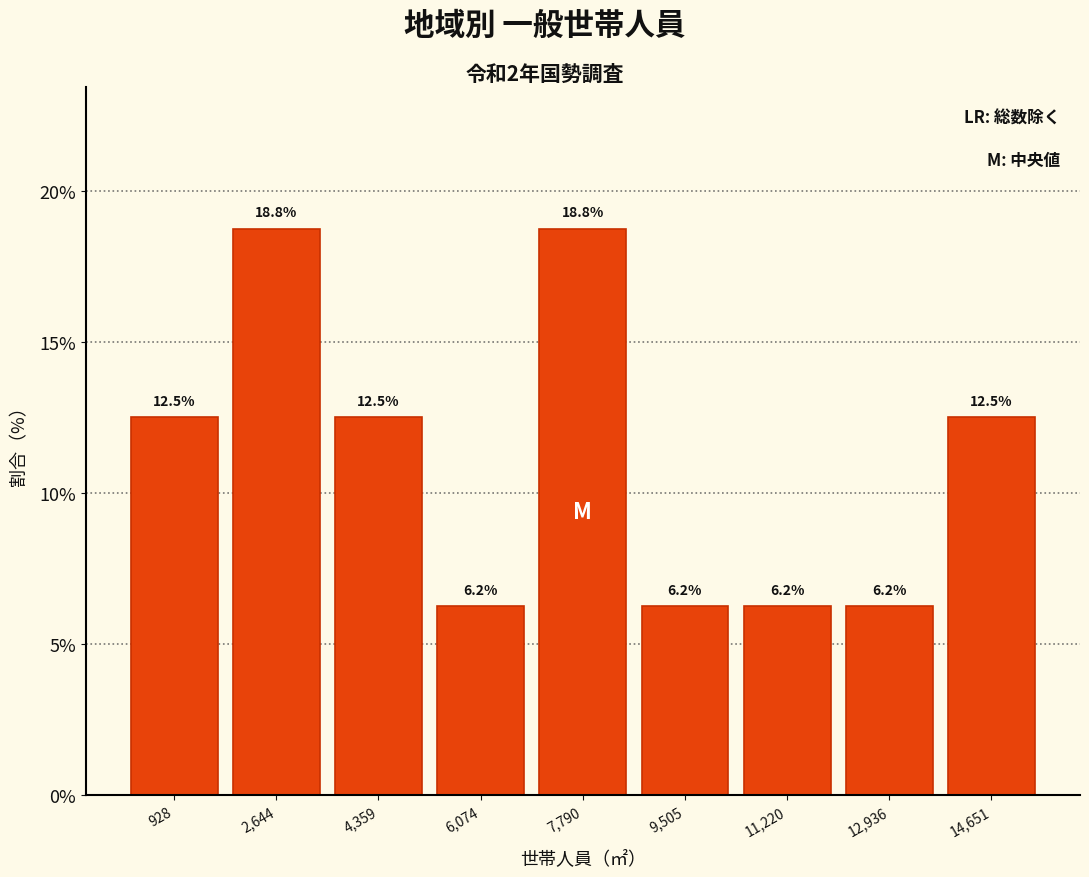

Reading left to right, transcribe this chart: for each bar, give the range it covers on the x-axis and its height. The bar edges are not printed on the chart, so give them approximately, as read against the axis.

0 to 1800: 12.5
1800 to 3600: 18.8
3600 to 5200: 12.5
5200 to 7000: 6.2
7000 to 8600: 18.8
8600 to 10400: 6.2
10400 to 12000: 6.2
12000 to 13800: 6.2
13800 to 15600: 12.5